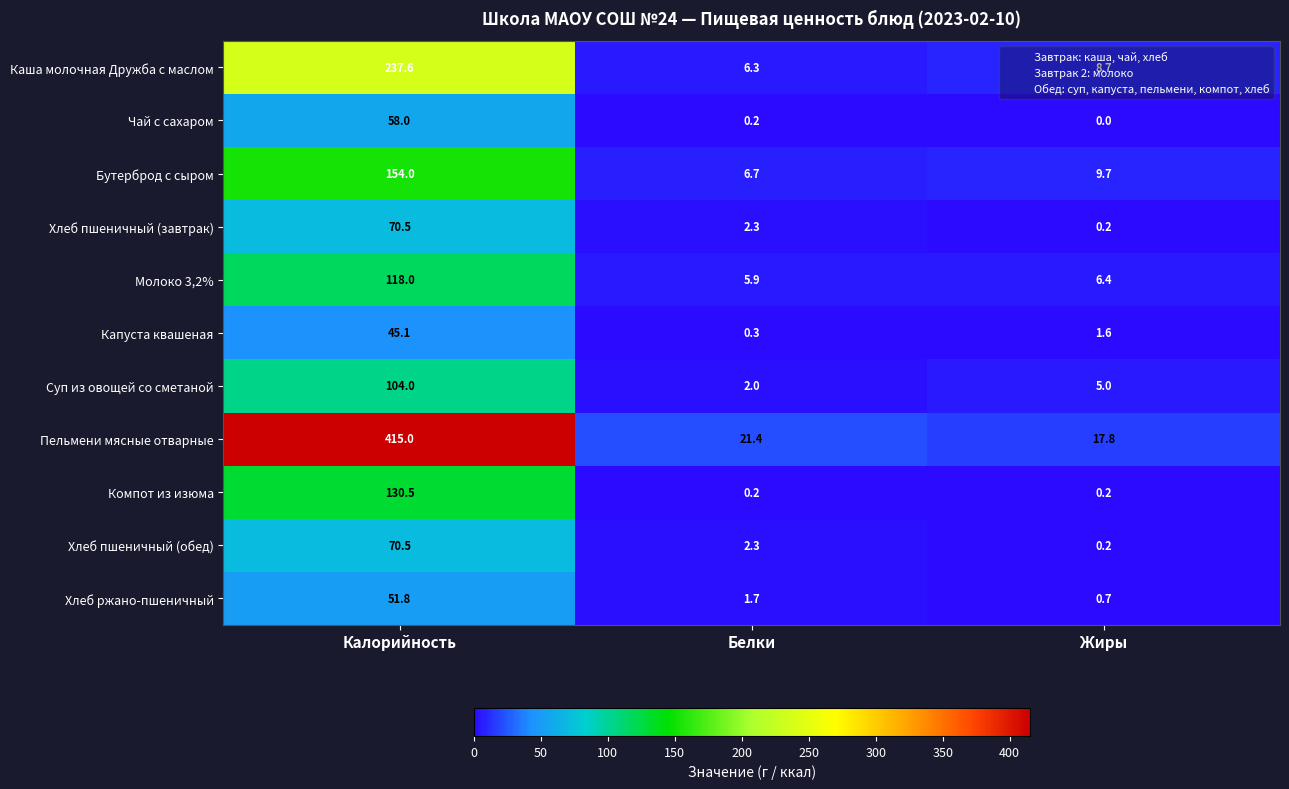

Is it true that Пельмени мясные отварные equals 21.4 at Белки?

True